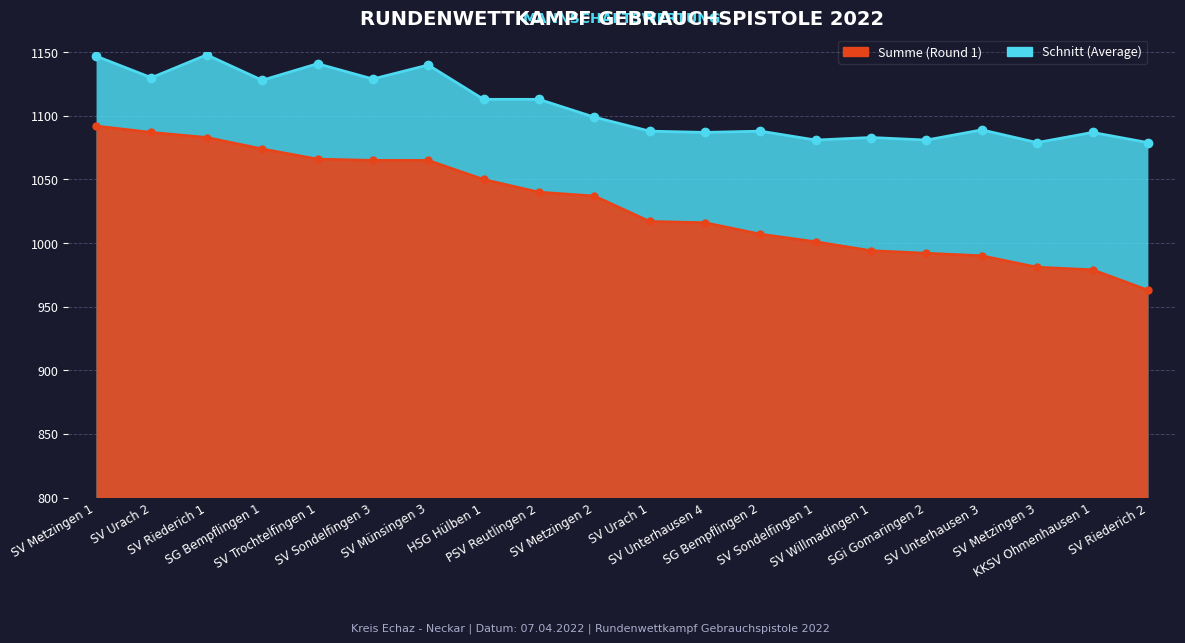

Reading right to left, transcribe all the data shown in this chart.

SV Riederich 2=963	KKSV Ohmenhausen 1=979	SV Metzingen 3=981	SV Unterhausen 3=990	SGi Gomaringen 2=992	SV Willmadingen 1=994	SV Sondelfingen 1=1001	SG Bempflingen 2=1007	SV Unterhausen 4=1016	SV Urach 1=1017	SV Metzingen 2=1037	PSV Reutlingen 2=1040	HSG Hülben 1=1050	SV Münsingen 3=1065	SV Sondelfingen 3=1065	SV Trochtelfingen 1=1066	SG Bempflingen 1=1074	SV Riederich 1=1083	SV Urach 2=1087	SV Metzingen 1=1092